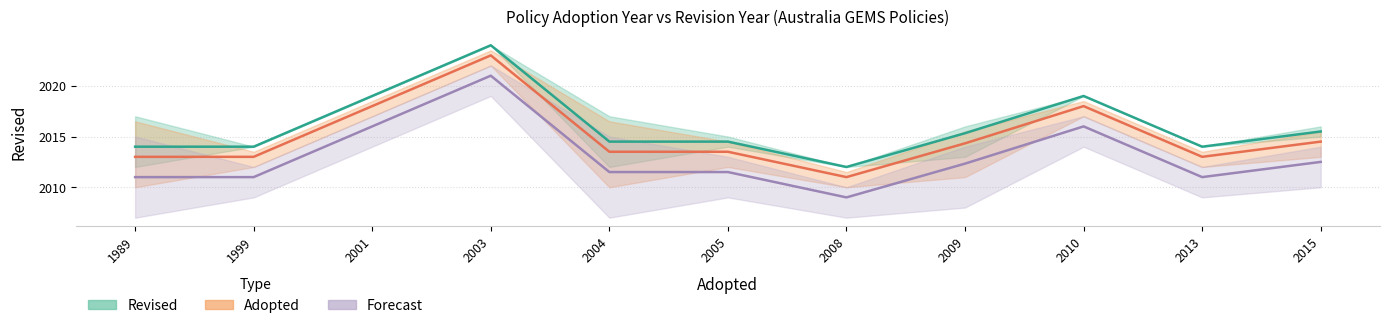

What is the average value of the Forecast (mean) series?

2013.0